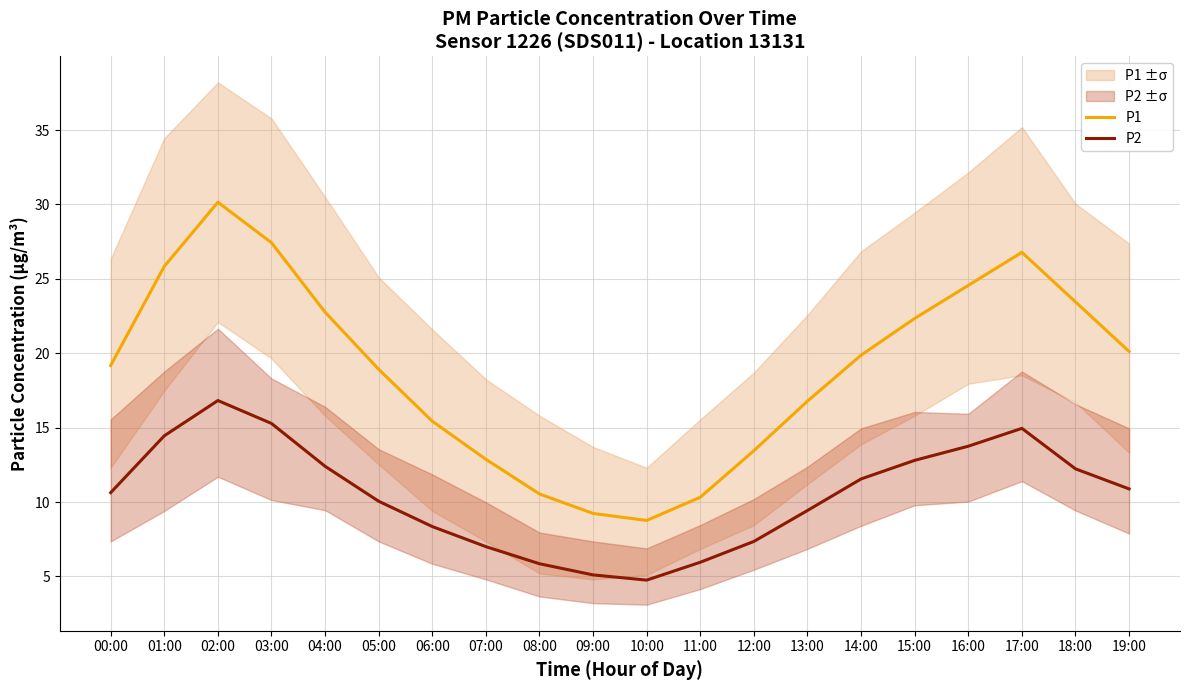

True or false: P2 and P1 intersect in this chart.

False